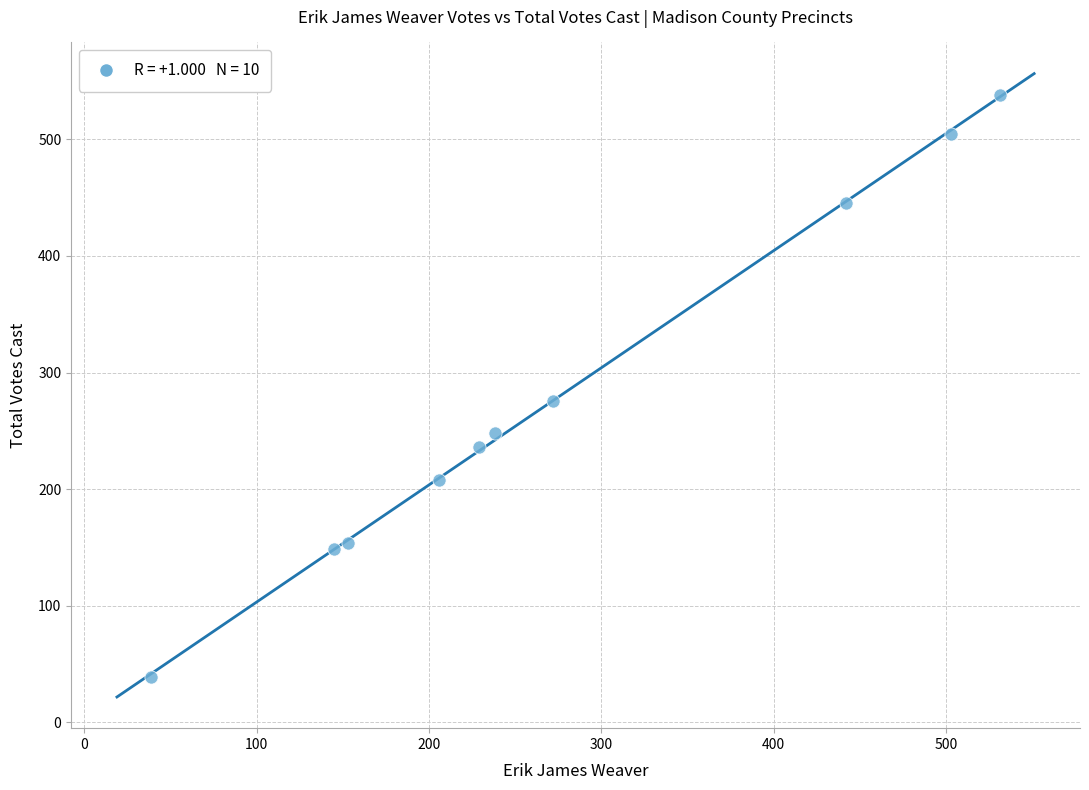

What is the range of X values (max minus min)?

492